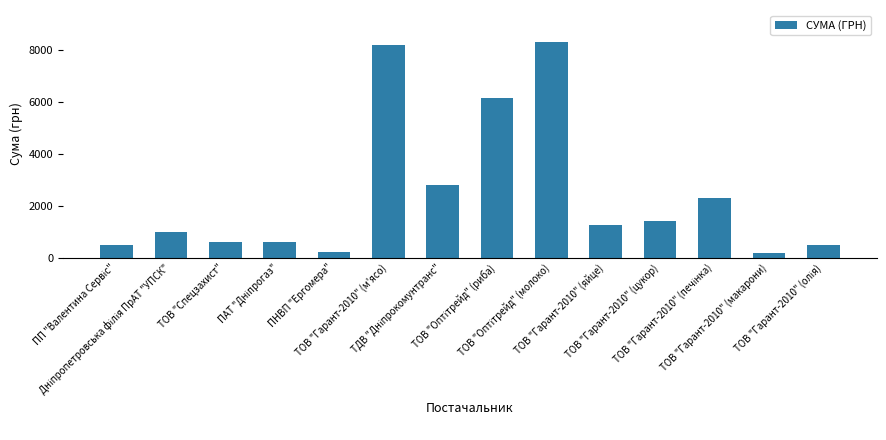

What is the greatest value displayed?

8277.0